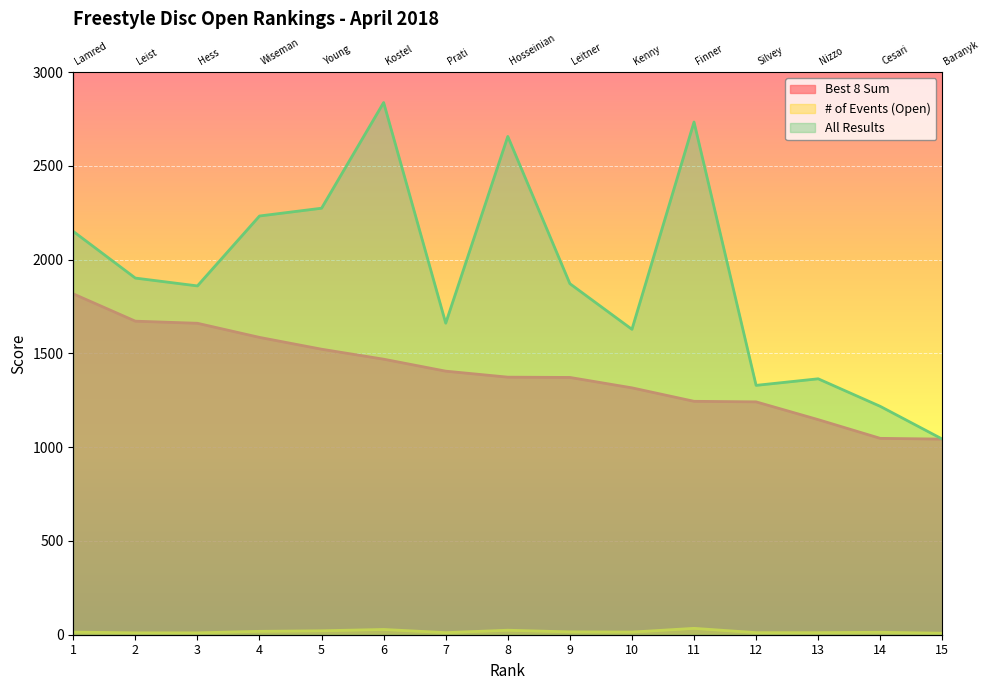

Reading right to left, what are all the values shown in this chart?

Best 8 Sum: 1043.0	1047.0	1146.8	1241.5	1244.5	1316.2	1371.8	1373.2	1405.2	1469.0	1522.2	1585.2	1660.5	1671.8	1817.2
# of Events (Open): 8.0	13.0	11.0	11.0	34.0	14.0	15.0	24.0	11.0	28.0	21.0	18.0	10.0	10.0	14.0
All Results: 1043.0	1217.6	1364.5	1329.5	2733.6	1628.2	1871.8	2656.8	1661.1	2837.5	2274.0	2232.5	1859.8	1901.5	2150.2